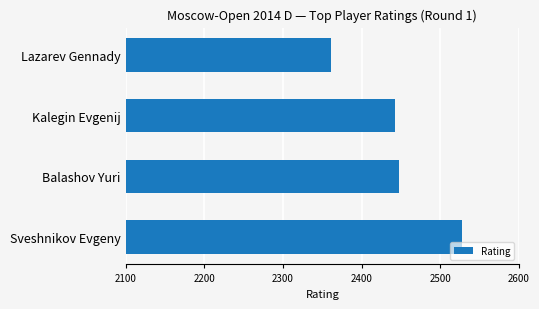

Is it true that the value at Lazarev Gennady is 2361?

True